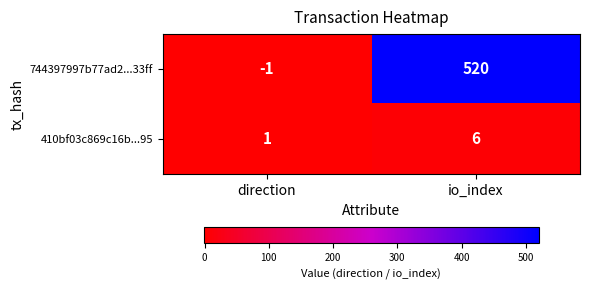

True or false: 410bf03c869c16b...95 has a value of 6 at io_index.

True